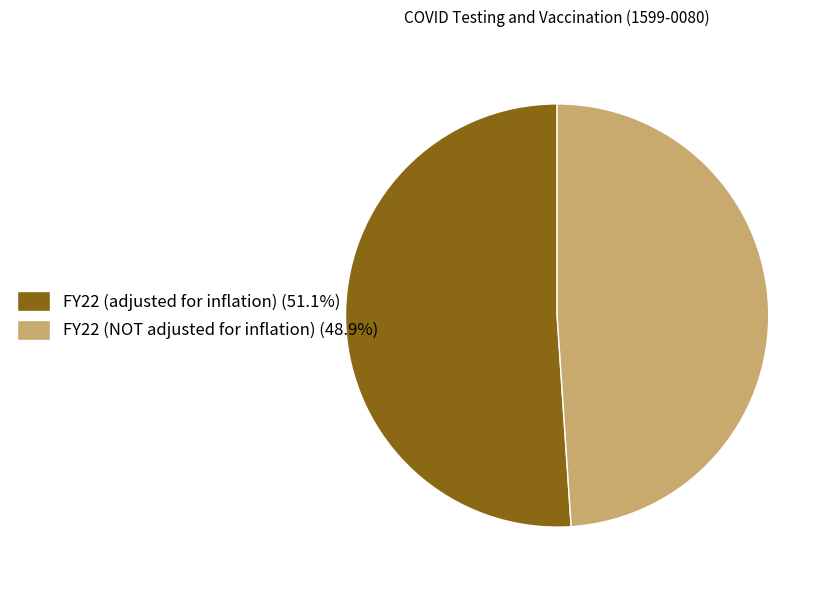

Combined, do FY22 (adjusted for inflation) (51.1%) and FY22 (NOT adjusted for inflation) (48.9%) account for over 50%?

Yes